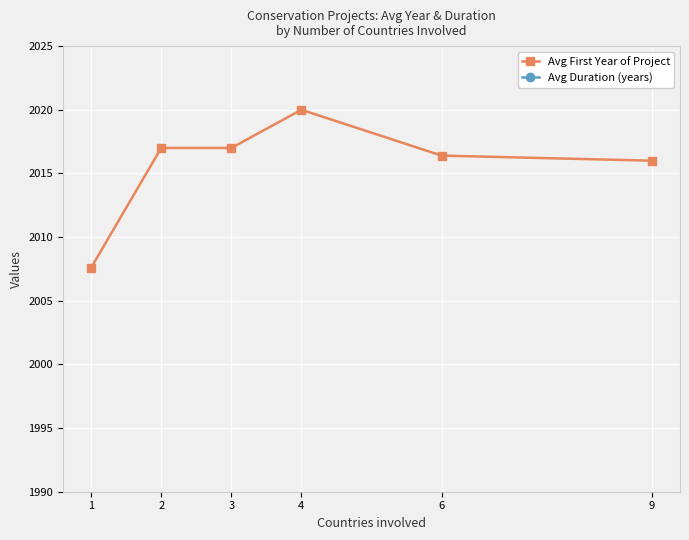

The Avg First Year of Project series shows 2770.6 at 1. True or false?

False